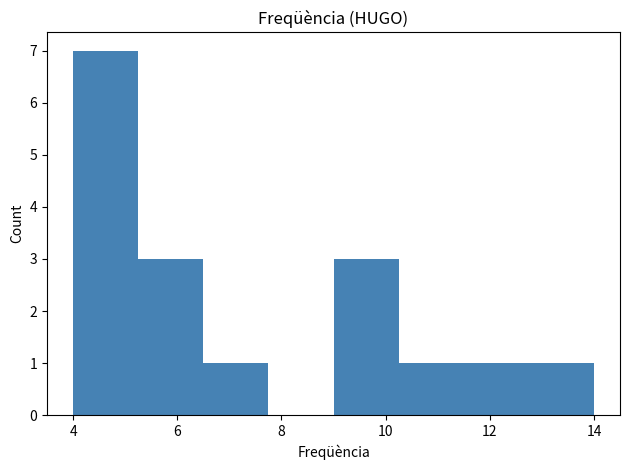

Reading left to right, list every bar in this chart as the range it spans on the x-axis followed by its height. Neither the bar edges nor the heights are printed on the chart, so give them approximately, as read against the axes.

4.00 to 5.25: 7
5.25 to 6.50: 3
6.50 to 7.75: 1
7.75 to 9.00: 0
9.00 to 10.25: 3
10.25 to 11.50: 1
11.50 to 12.75: 1
12.75 to 14.00: 1